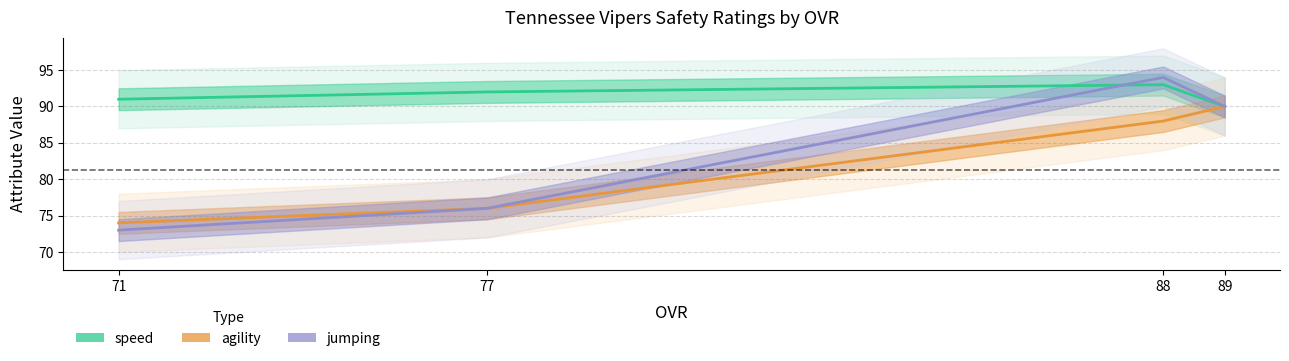

What is the difference between the second highest and second lowest values in the agility series?

12